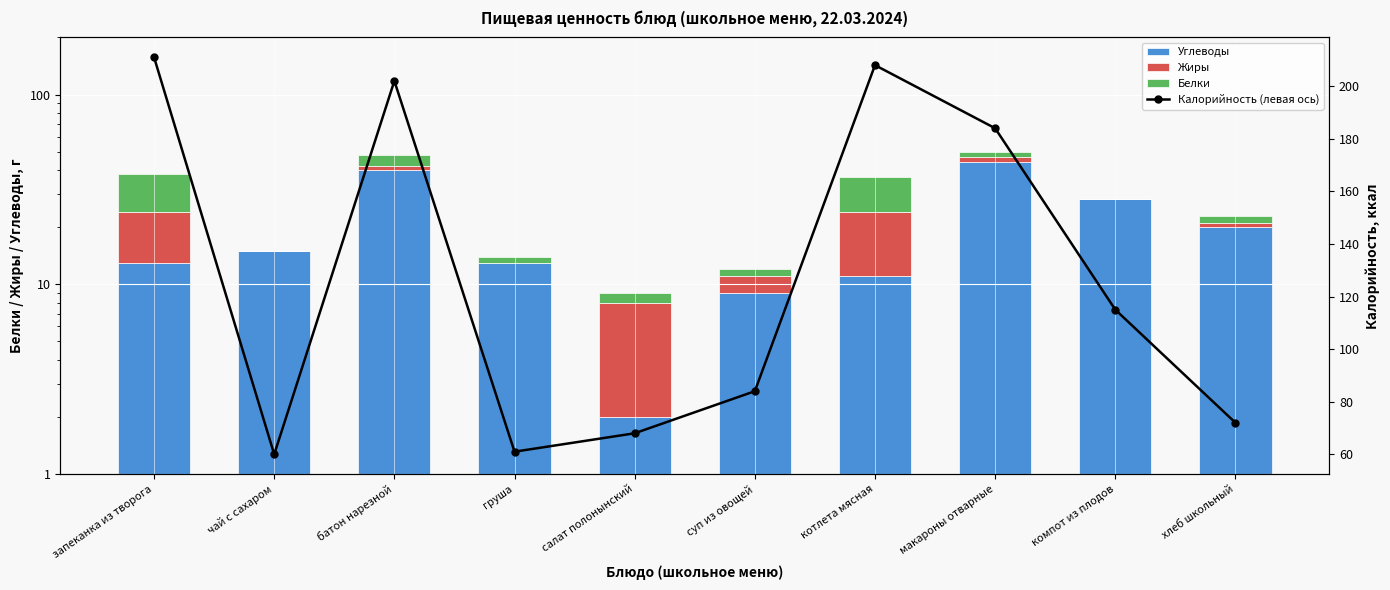

What is the sum of the Углеводы values at батон нарезной and суп из овощей?

49